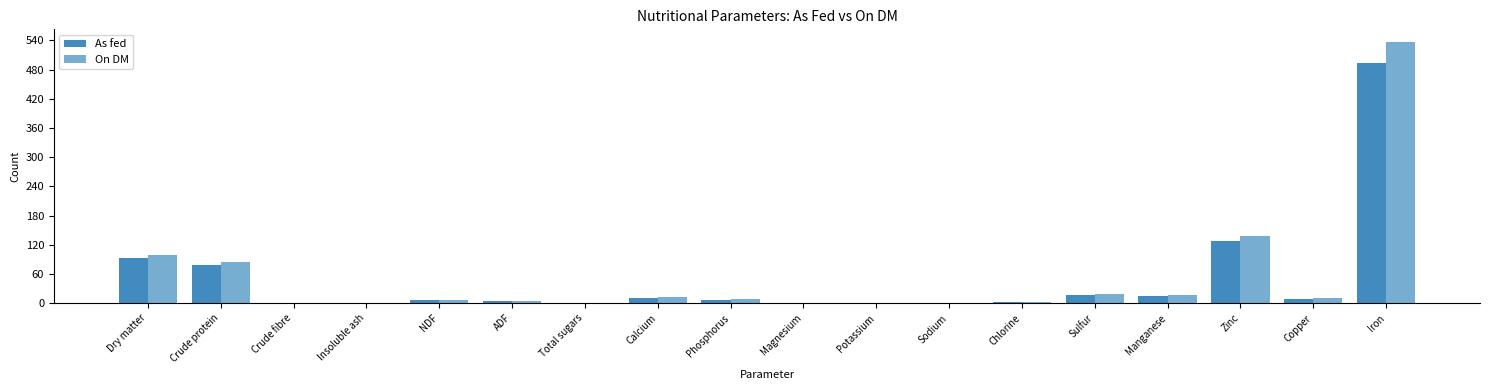

How many groups of bars are there?

18